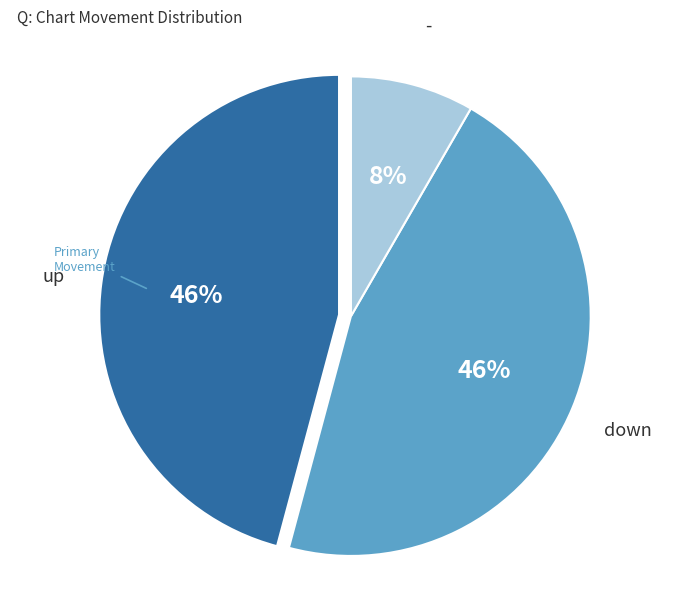

Count the number of slices in the pie.

3